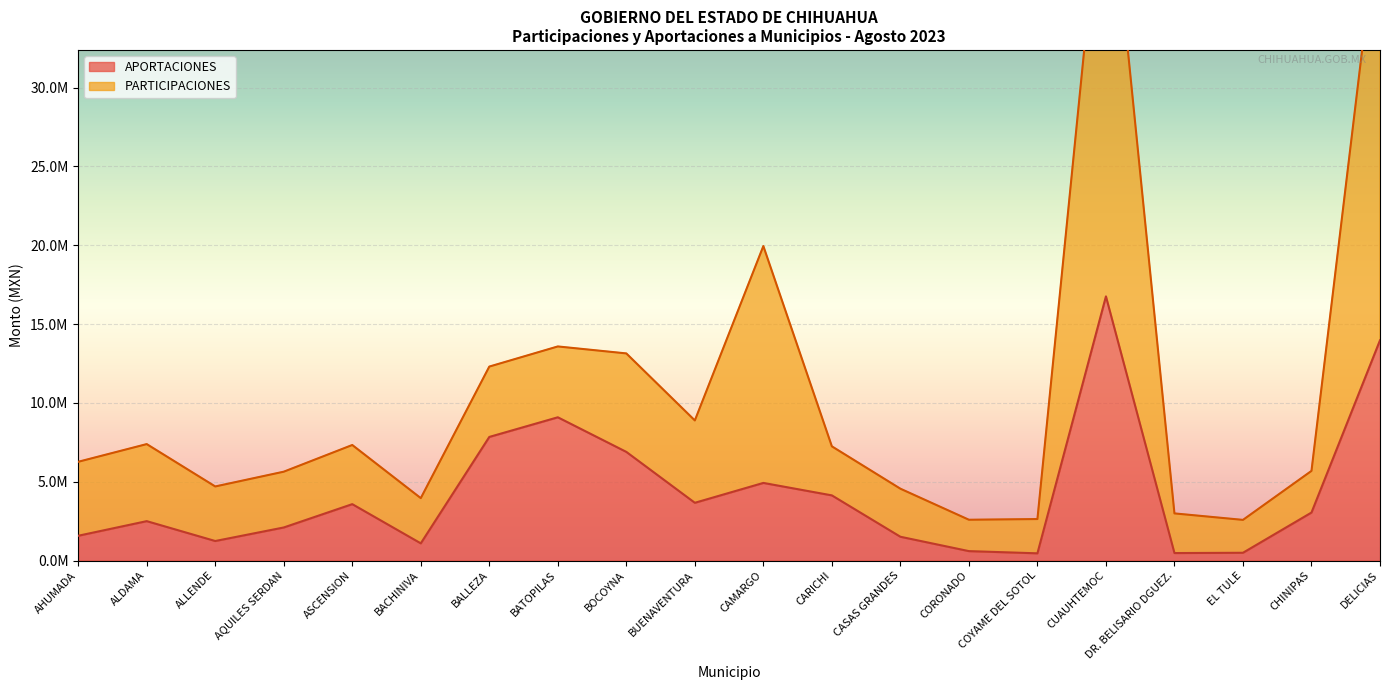

Rank the series at CHINIPAS from highest to lowest value.

PARTICIPACIONES, APORTACIONES